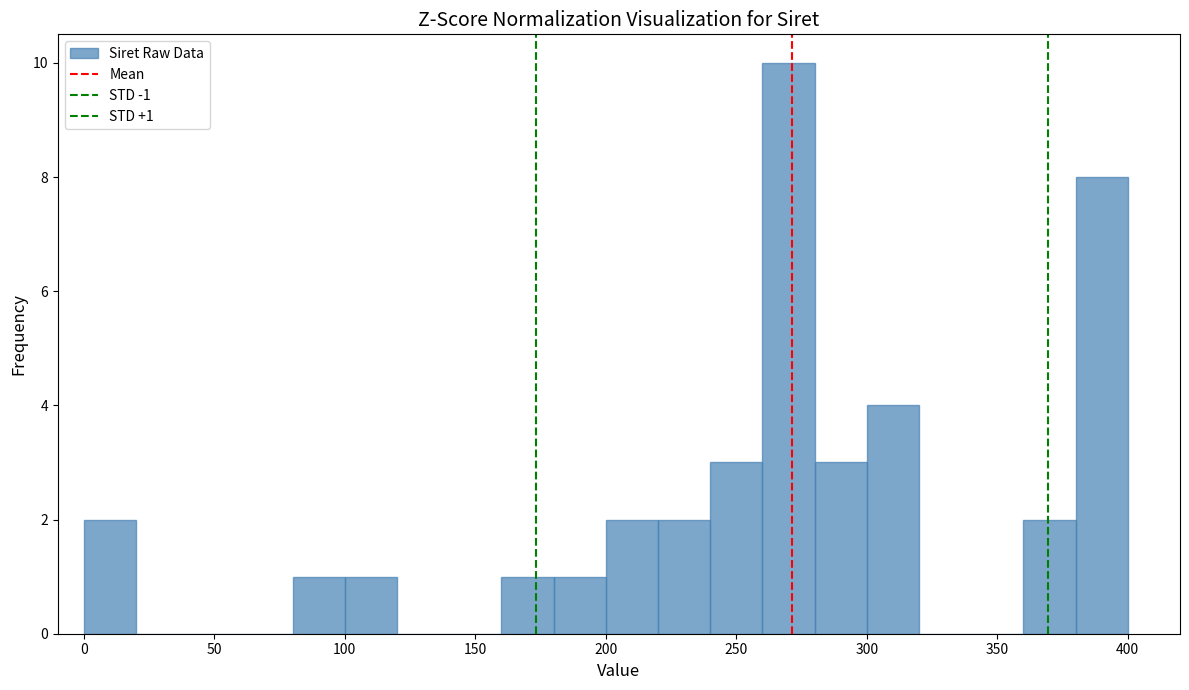

Over which range of the x-axis is the bar tallest?

260 to 280